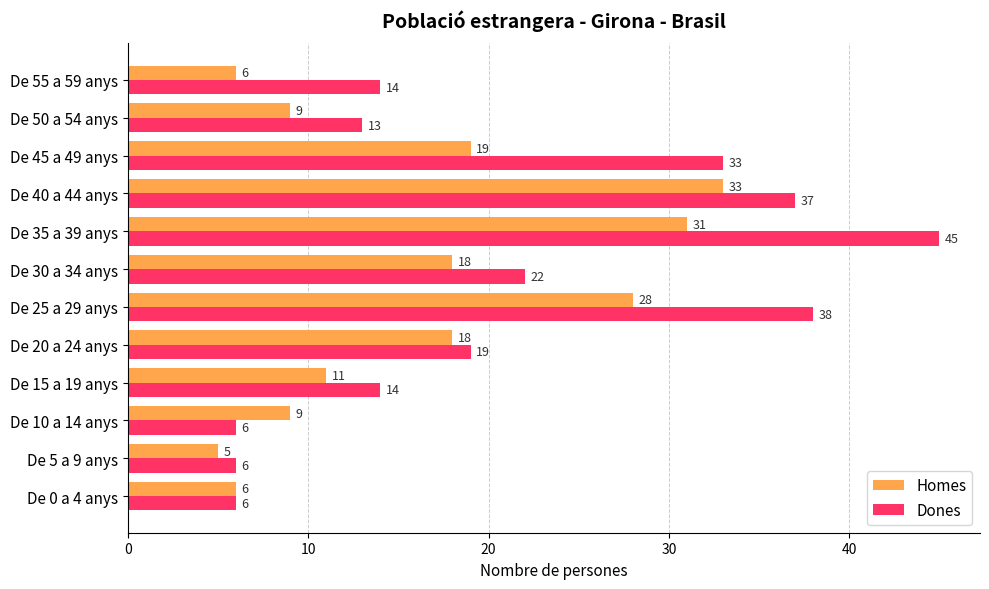

The value of Dones at De 20 a 24 anys is 19. True or false?

True